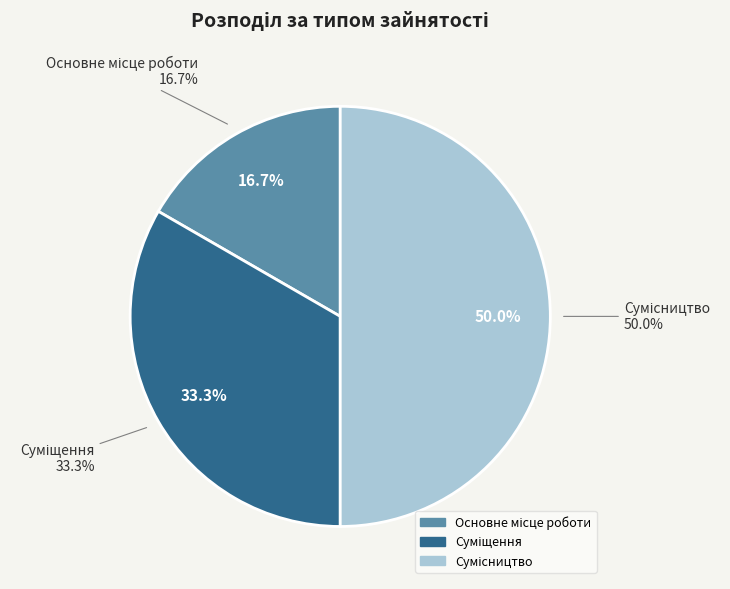

Is it true that Сумісництво is 57% of the pie?

False